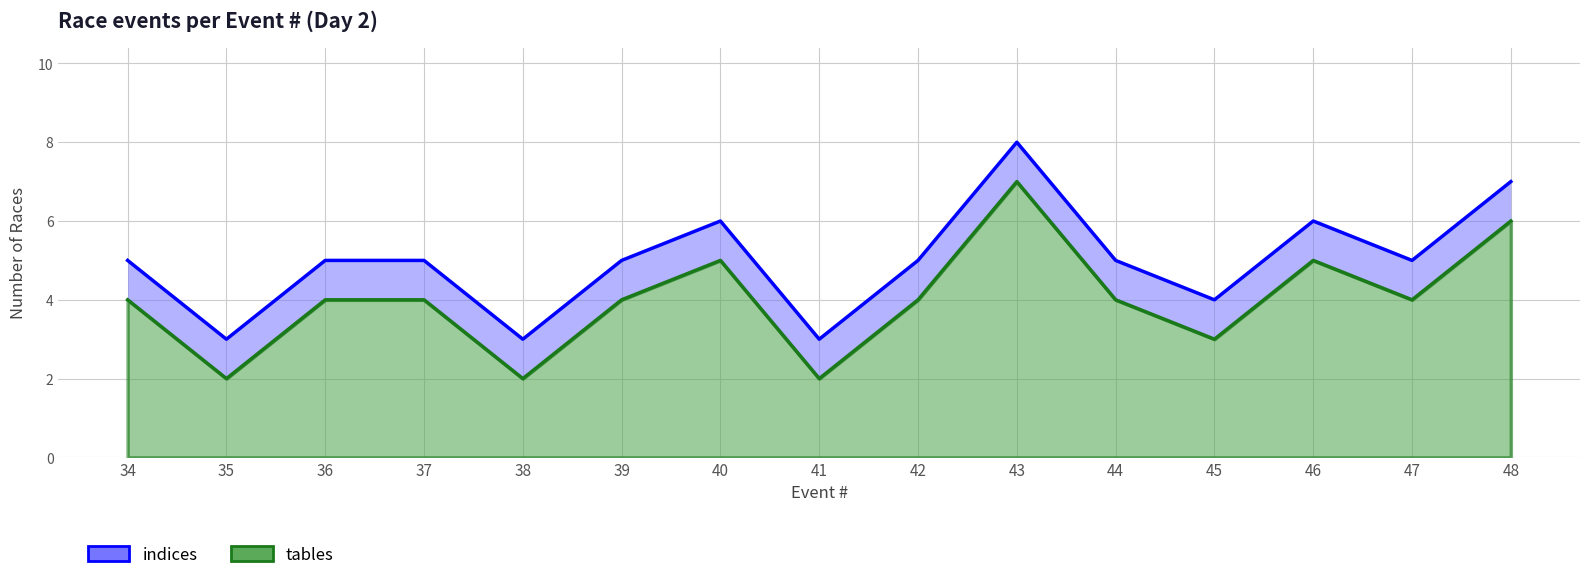

True or false: indices and tables intersect in this chart.

False